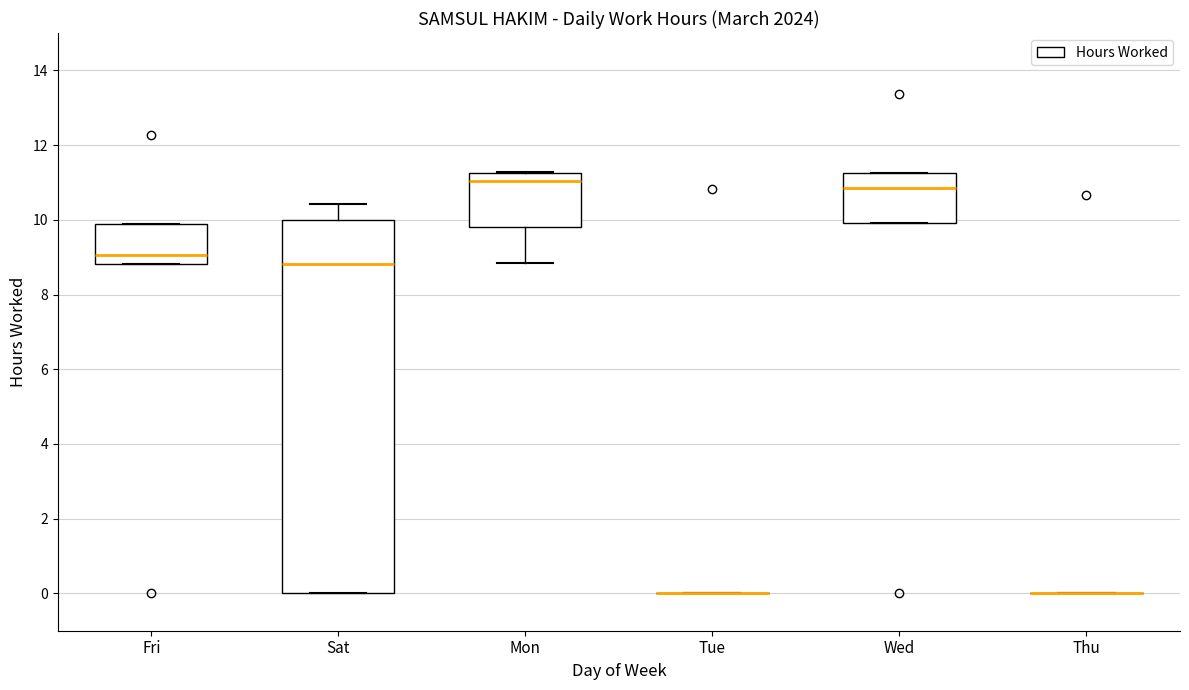

Reading left to right, transcribe this box plot: for each box, give where its median line is, the range the box spans, and where its two whiskers end, as read against the y-axis. The values are not printed on the chart, so give them approximately, as read against the axis.

Fri: median 9.0, box 8.8 to 9.8, whiskers 8.8 to 9.8
Sat: median 8.8, box 0.0 to 10.0, whiskers 0.0 to 10.4
Mon: median 11.0, box 9.8 to 11.2, whiskers 8.8 to 11.2
Tue: box collapsed to a line at 0.0, whiskers 0.0 to 0.0
Wed: median 10.8, box 10.0 to 11.2, whiskers 10.0 to 11.2
Thu: box collapsed to a line at 0.0, whiskers 0.0 to 0.0